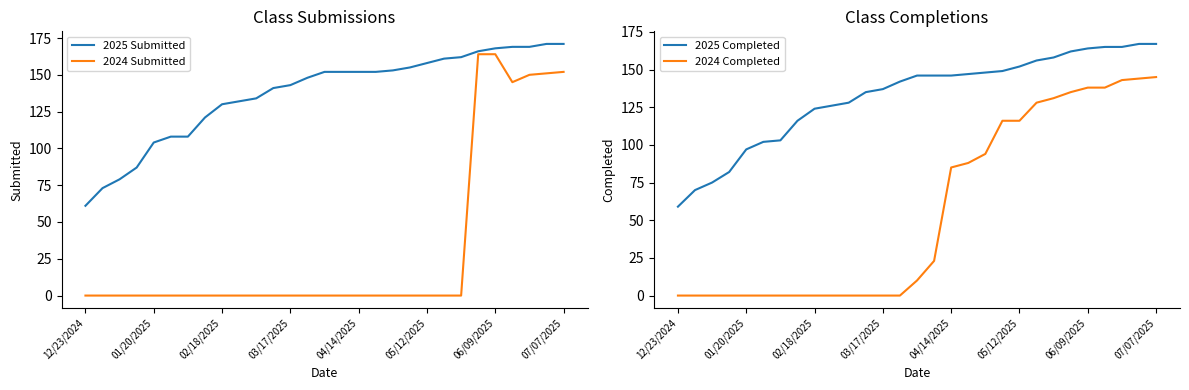

How many values in the 2025 Completed series exceed 146?

12